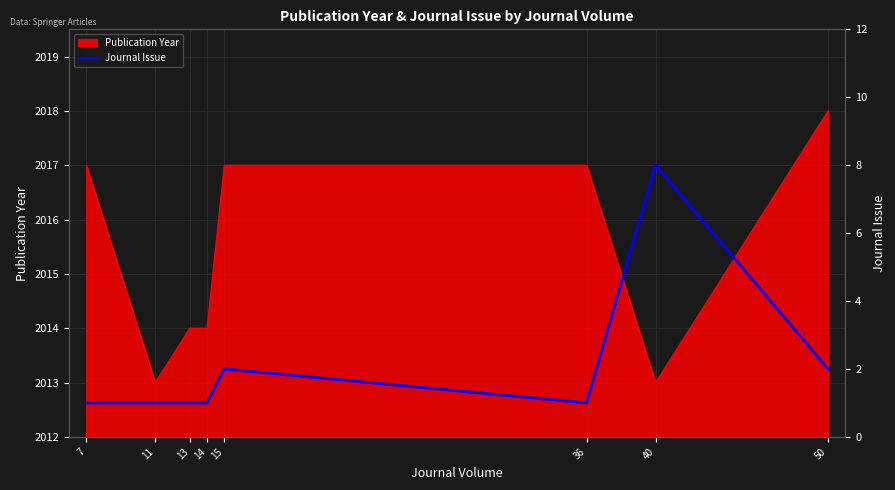

What is the difference between the values at 36 and 40?

7